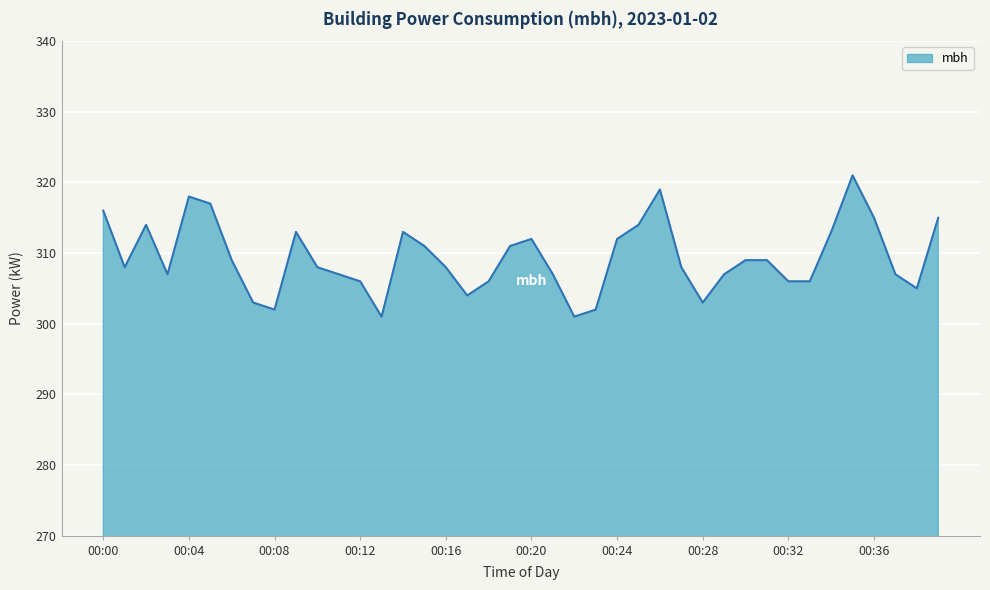

What is the greatest value displayed?

321